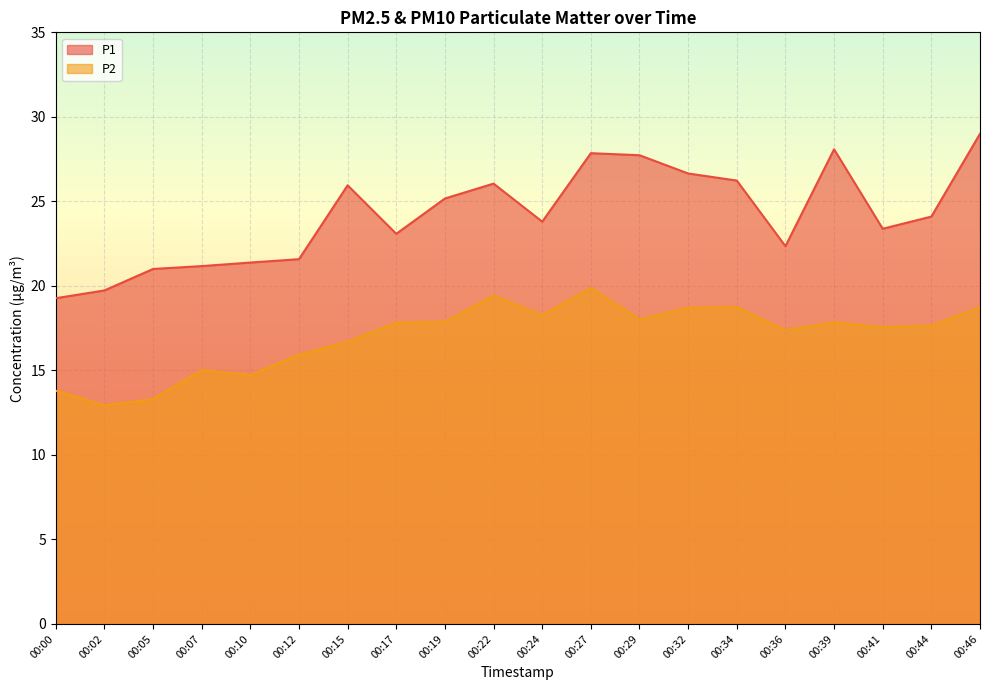

True or false: P1 has a value of 28.1 at 00:39.

True